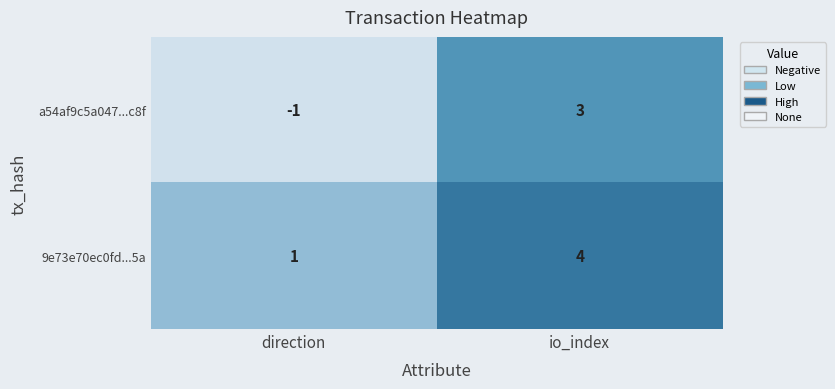

What is the maximum value for a54af9c5a047...c8f?

3